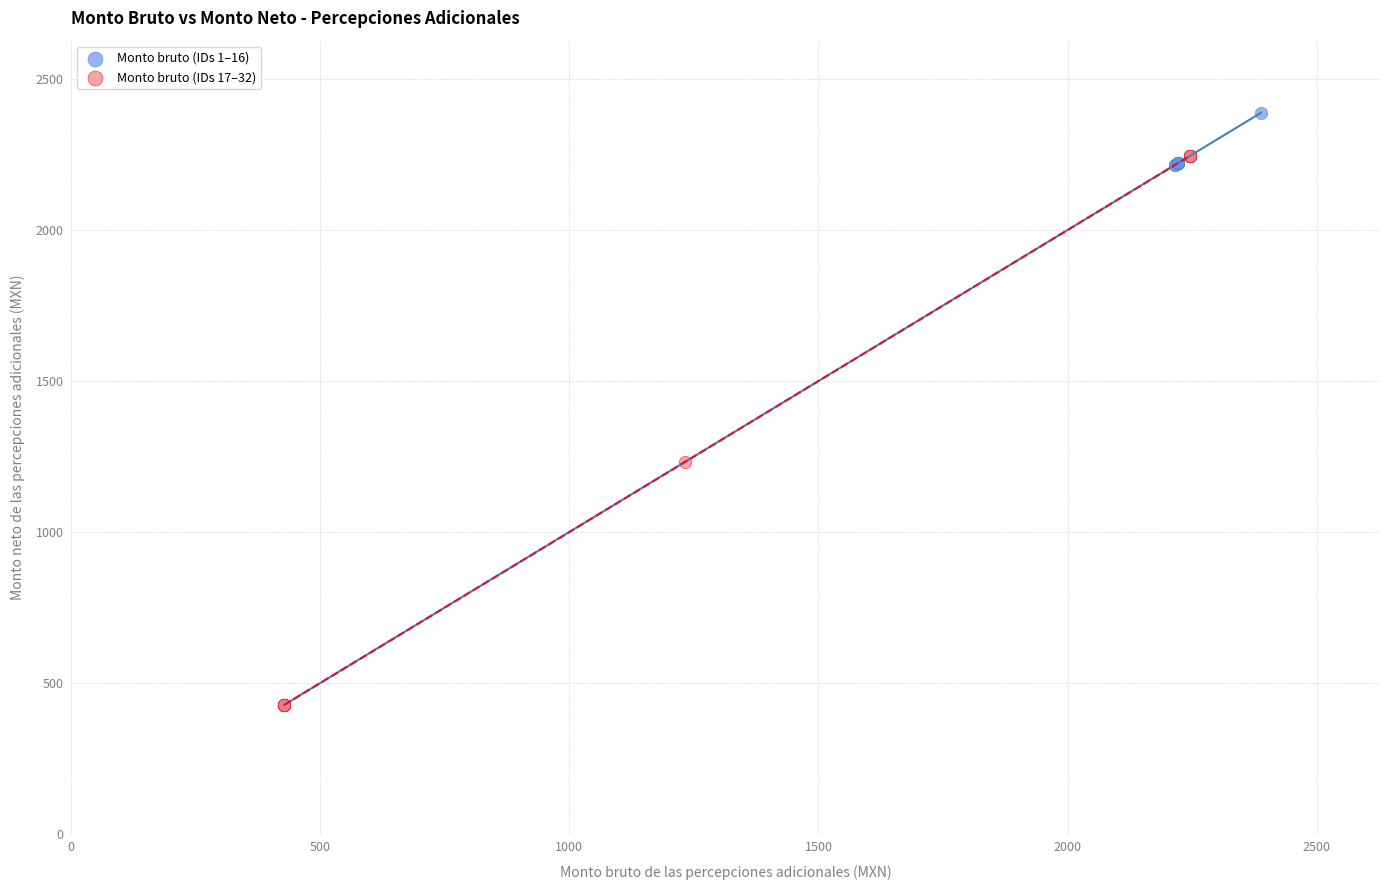

What are all the series names shown in the legend?

Monto bruto (IDs 1–16), Monto bruto (IDs 17–32)